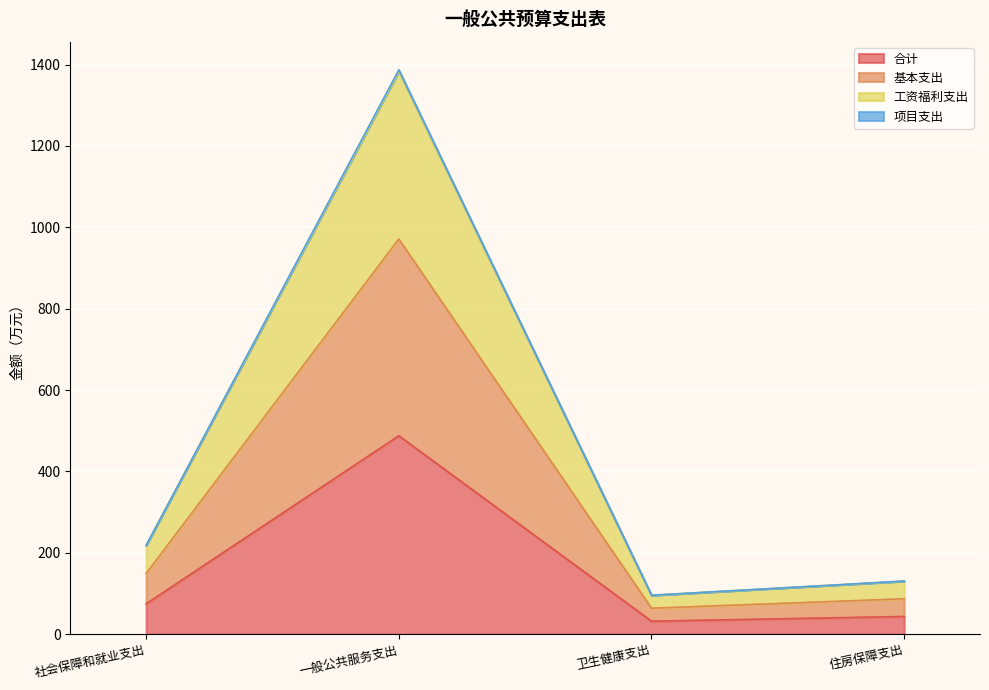

Is the value of 合计 at 卫生健康支出 greater than the value of 项目支出 at 住房保障支出?

No